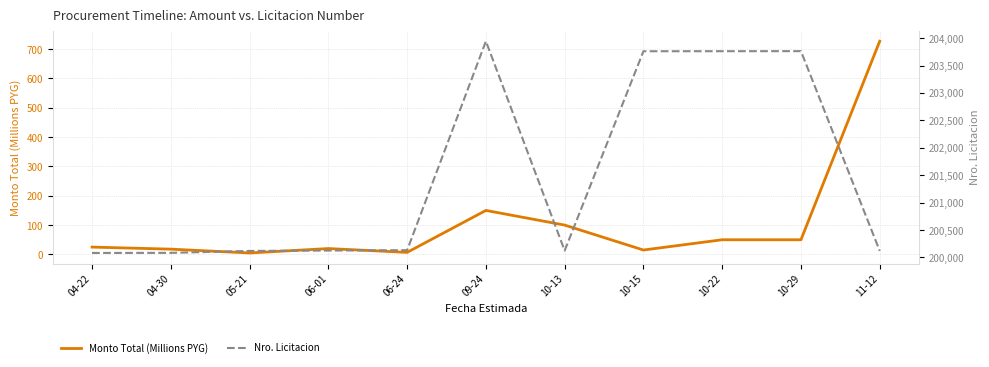

At 09-24, list the series in order from smallest to largest.

Monto Total (Millions PYG), Nro. Licitacion